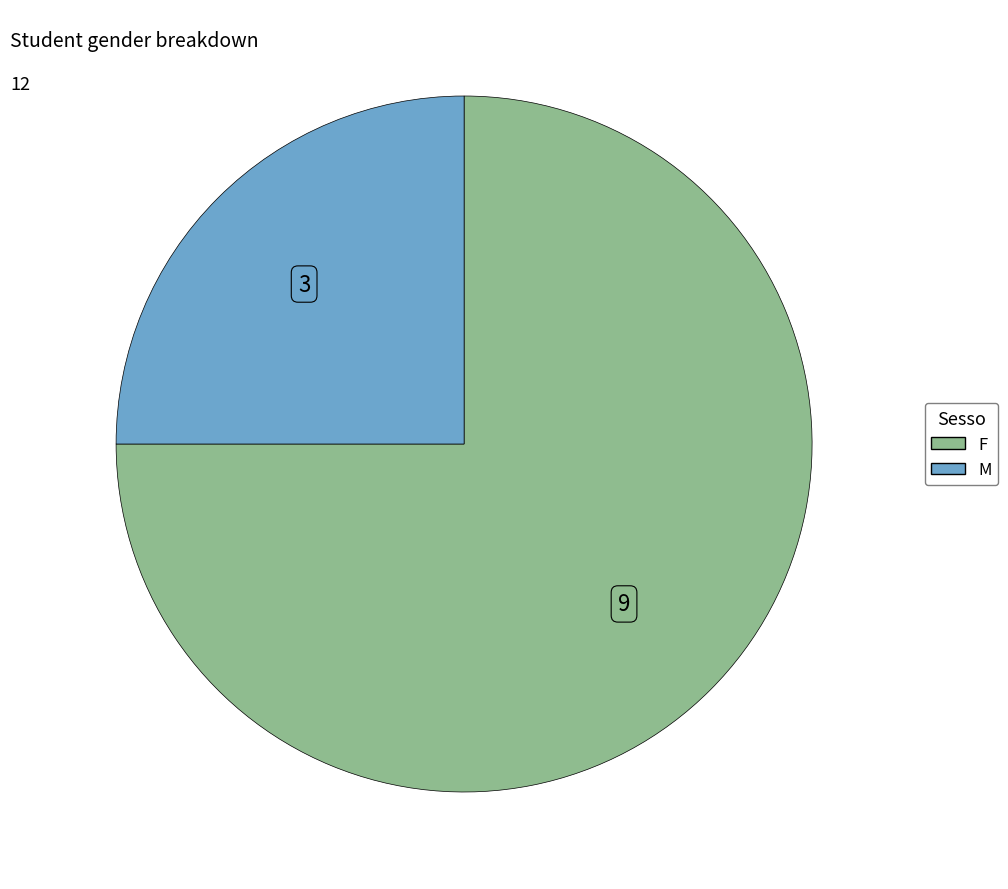

Rank the categories by value from lowest to highest.

M, F